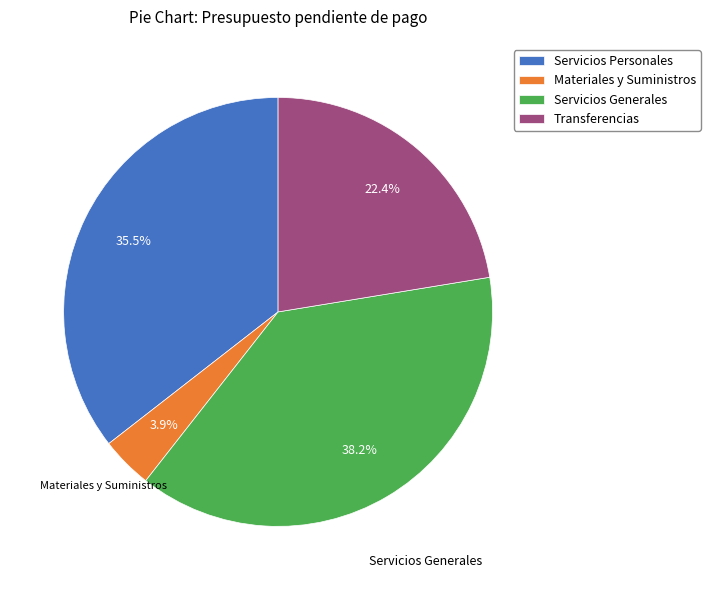

How many slices are in this pie chart?

4